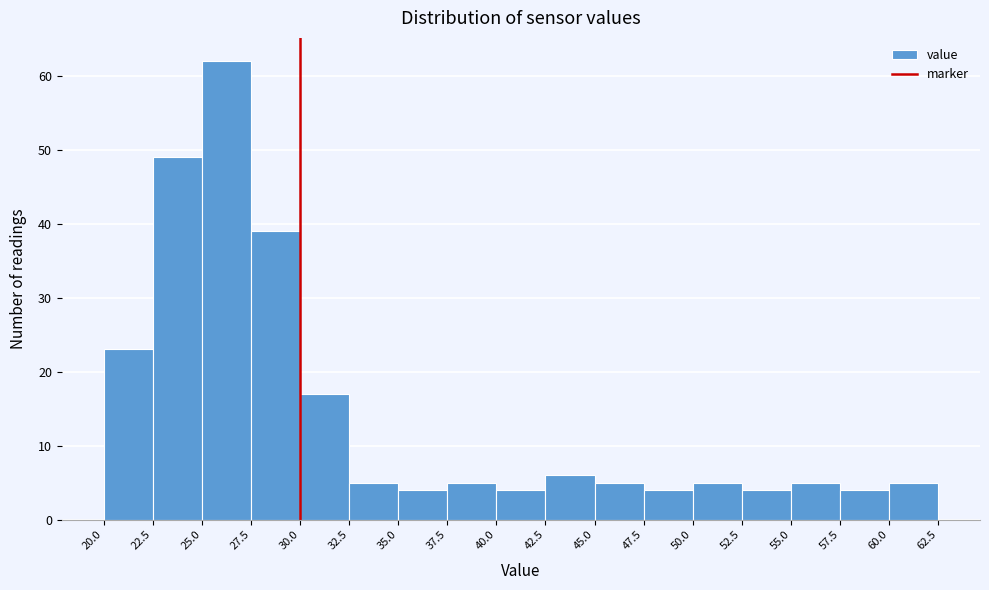

How tall is the bar that spans 47.5 to 50.0 on the x-axis? The values are not printed on the chart, so give them approximately, as read against the axis.

4